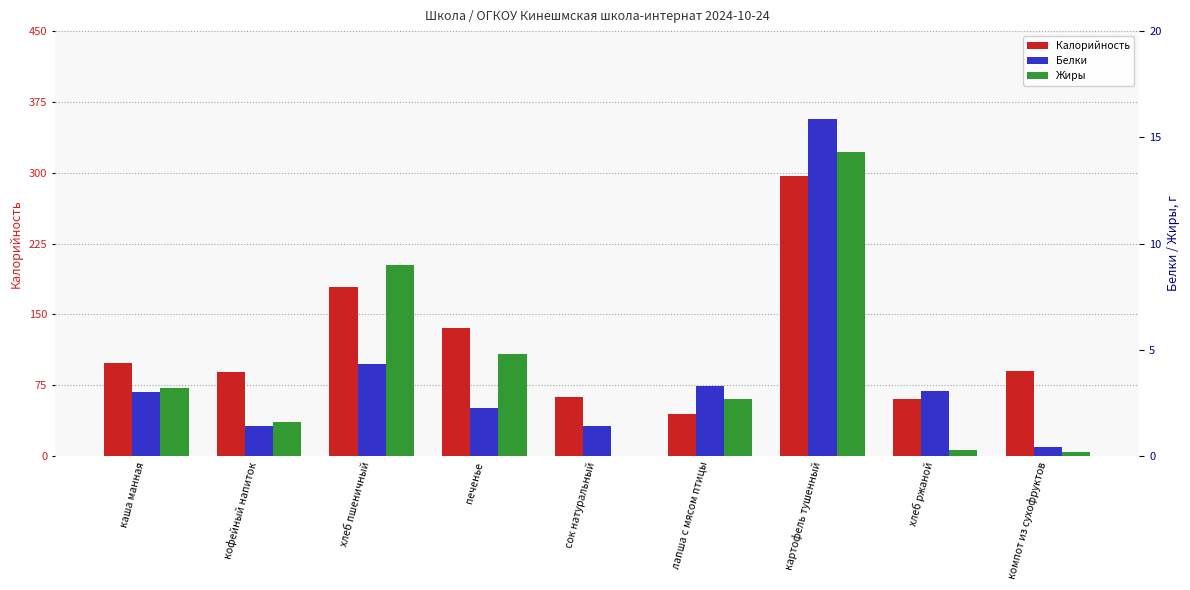

Is it true that Белки equals 2.3 at кофейный напиток?

False